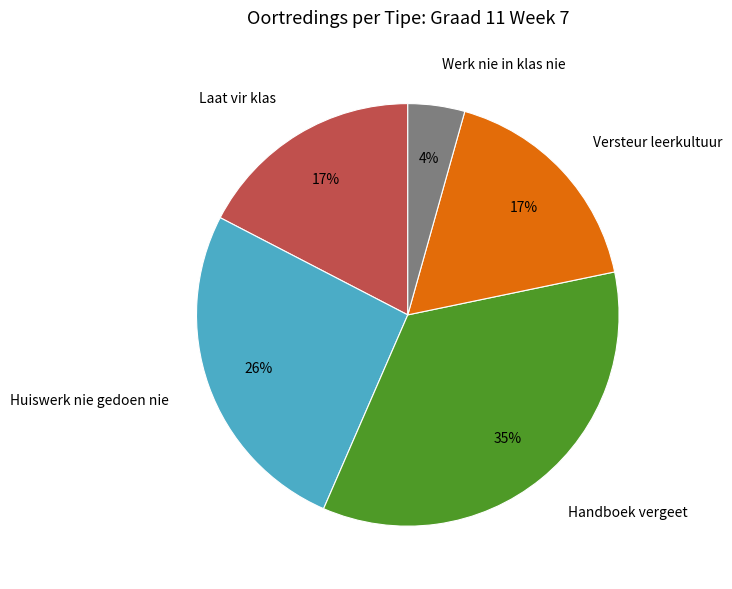

What is the smallest slice in the pie chart?

Werk nie in klas nie